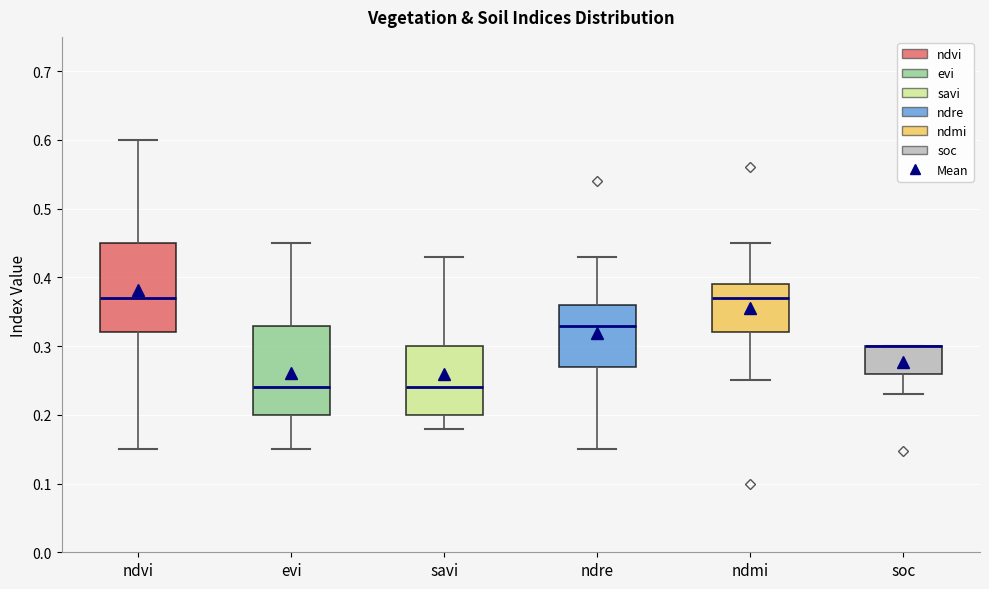

Reading left to right, transcribe this box plot: for each box, give where its median line is, the range the box spans, and where its two whiskers end, as read against the y-axis. The values are not printed on the chart, so give them approximately, as read against the axis.

ndvi: median 0.37, box 0.32 to 0.45, whiskers 0.15 to 0.60
evi: median 0.24, box 0.20 to 0.33, whiskers 0.15 to 0.45
savi: median 0.24, box 0.20 to 0.30, whiskers 0.18 to 0.43
ndre: median 0.33, box 0.27 to 0.36, whiskers 0.15 to 0.43
ndmi: median 0.37, box 0.32 to 0.39, whiskers 0.25 to 0.45
soc: median 0.30 (drawn on the box's upper edge), box 0.26 to 0.30, whiskers 0.23 to 0.30